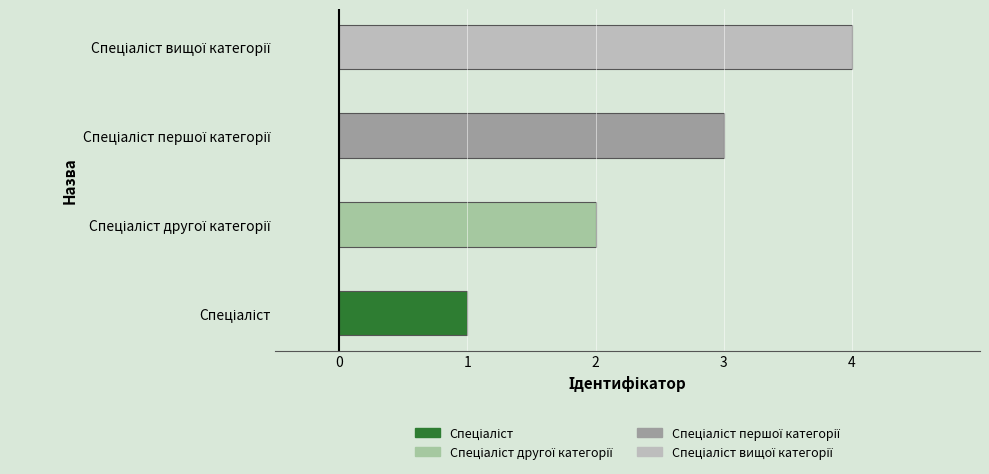

What is the sum of all values?

10